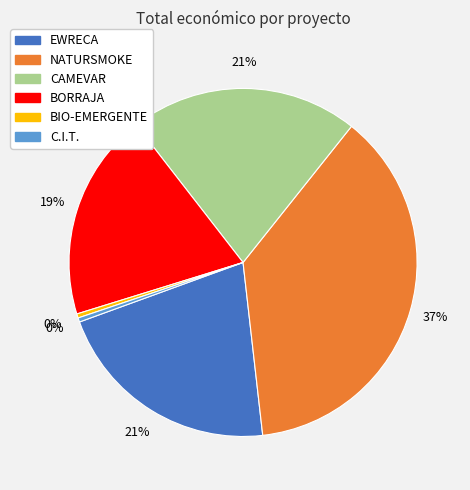

Is it true that CAMEVAR is 10% of the pie?

False